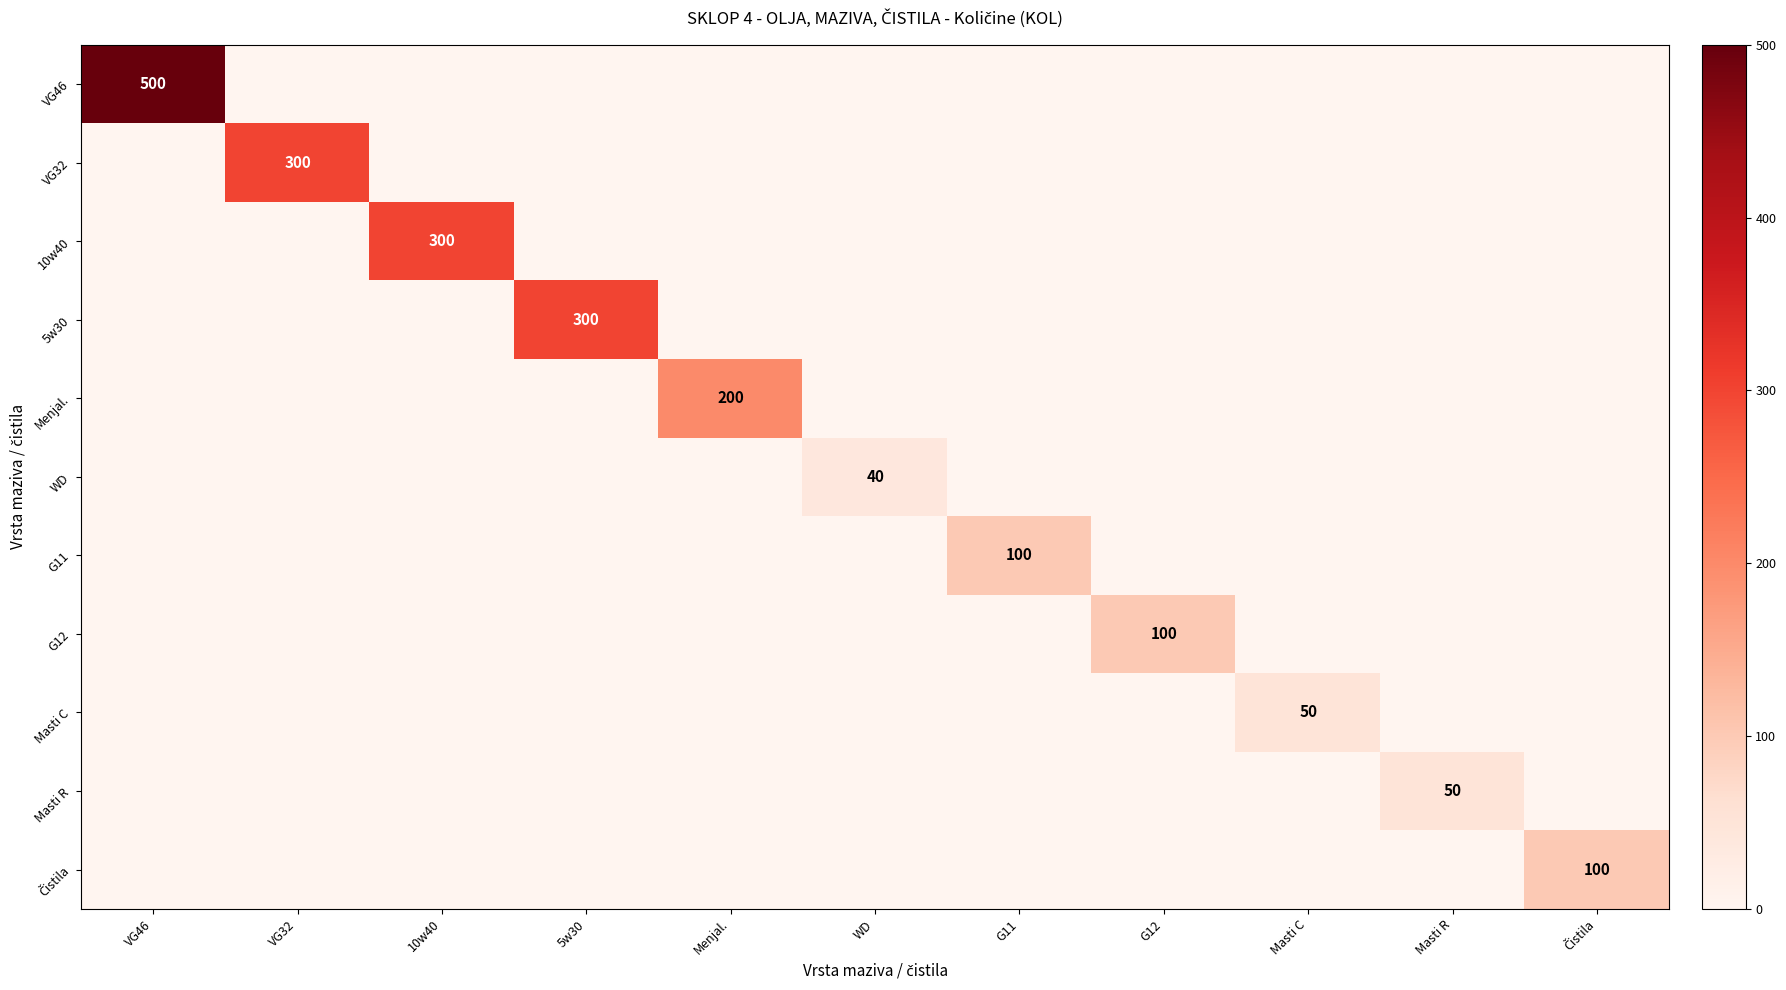

At which label is Menjal. closest to 100?

VG46